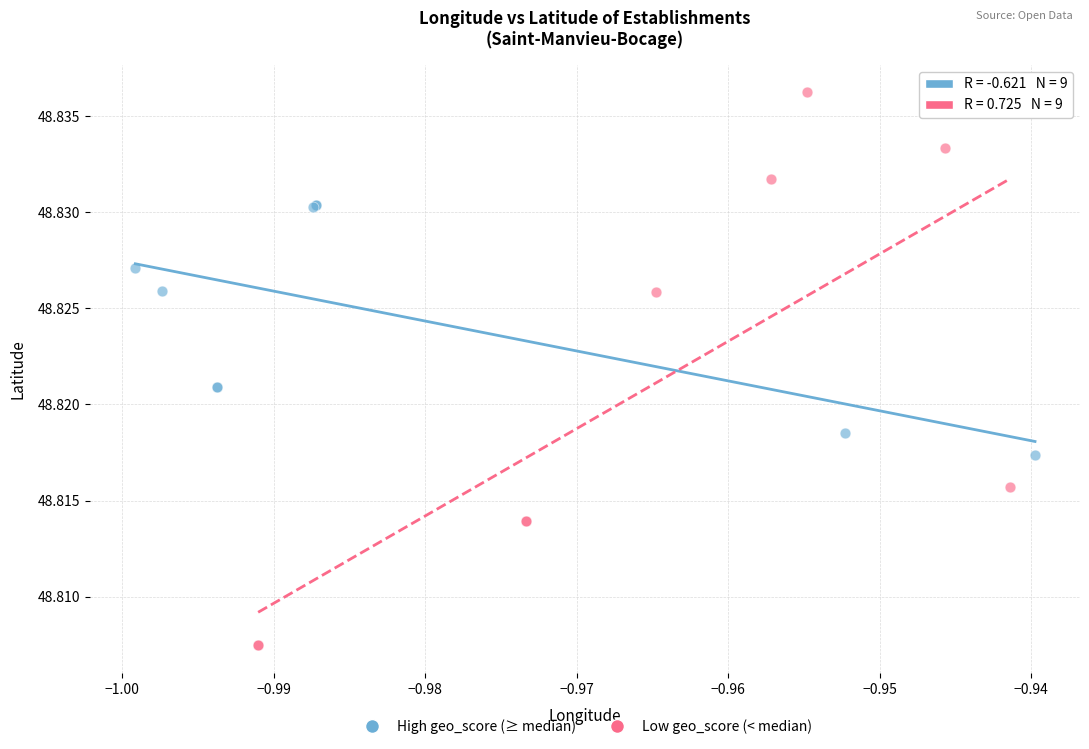

Which series contains the lowest Y value?

Low geo_score (< median)